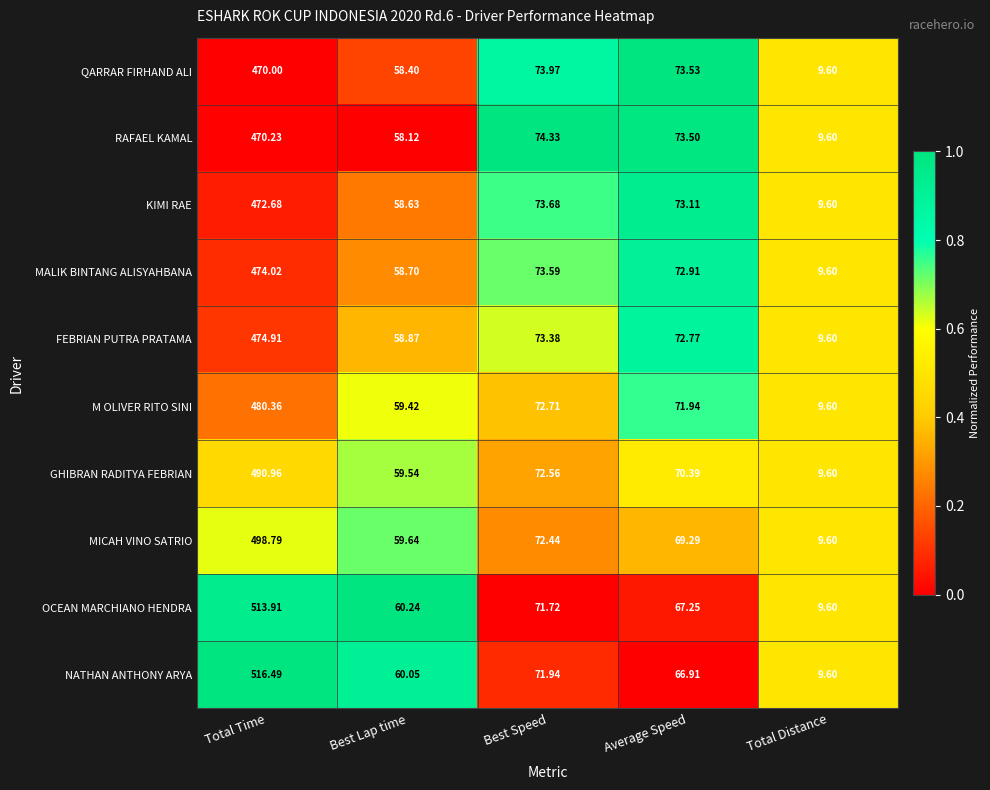

Count the number of data series in this chart.

10